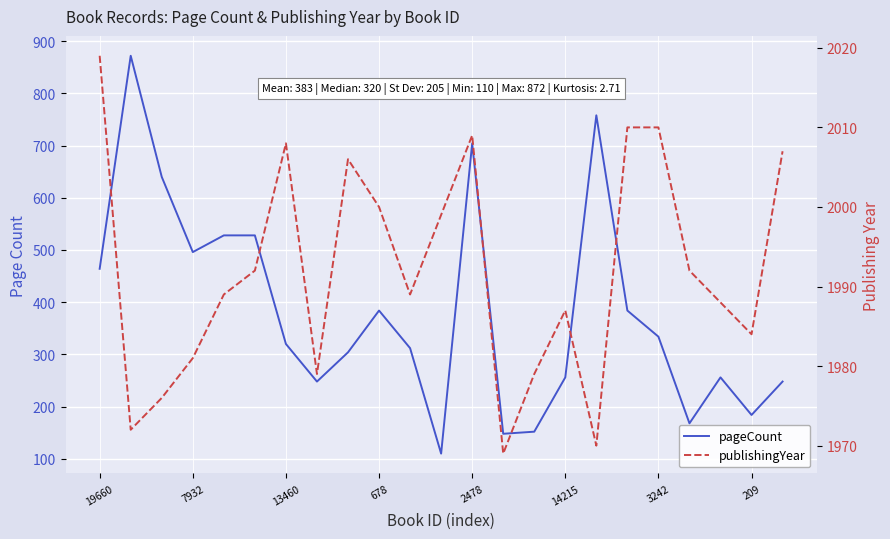

True or false: publishingYear and pageCount intersect in this chart.

False